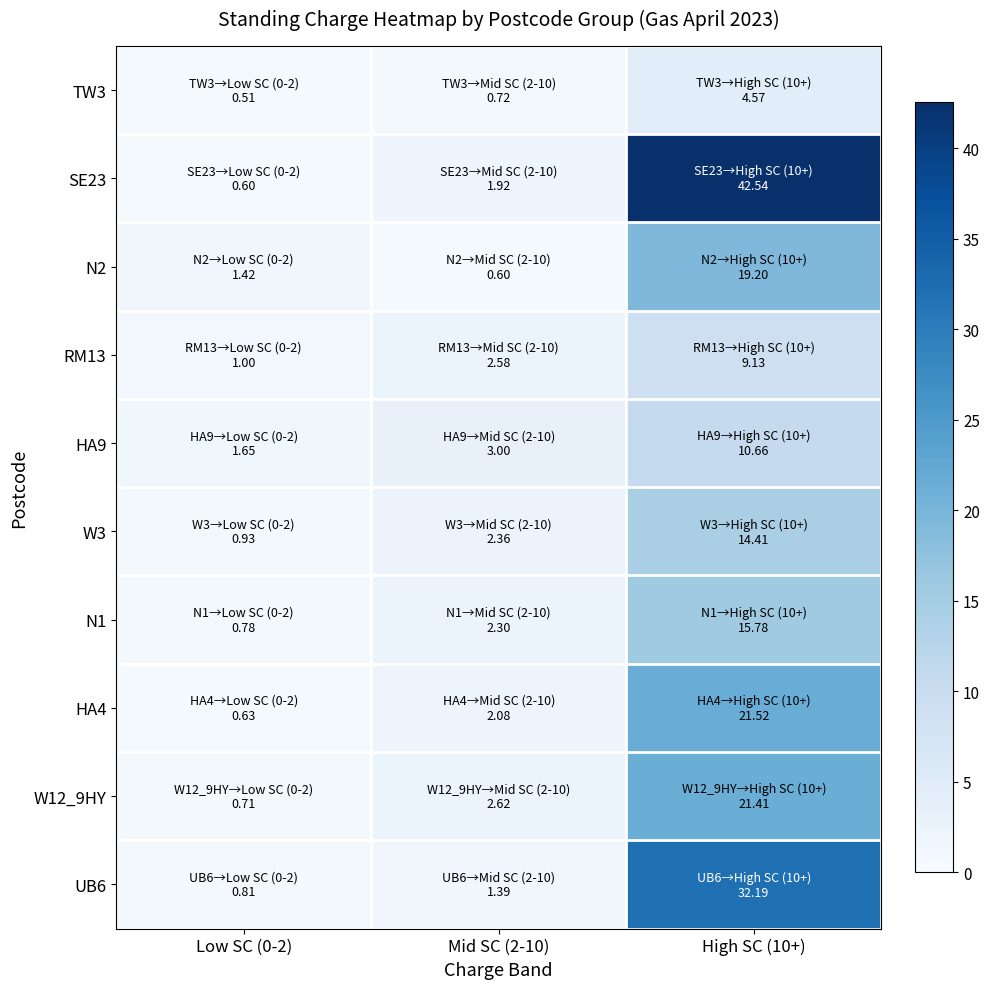

Reading left to right, extract all data points from this chart.

TW3: Low SC (0-2)=0.5	Mid SC (2-10)=0.7	High SC (10+)=4.6
SE23: Low SC (0-2)=0.6	Mid SC (2-10)=1.9	High SC (10+)=42.5
N2: Low SC (0-2)=1.4	Mid SC (2-10)=0.6	High SC (10+)=19.2
RM13: Low SC (0-2)=1.0	Mid SC (2-10)=2.6	High SC (10+)=9.1
HA9: Low SC (0-2)=1.7	Mid SC (2-10)=3.0	High SC (10+)=10.7
W3: Low SC (0-2)=0.9	Mid SC (2-10)=2.4	High SC (10+)=14.4
N1: Low SC (0-2)=0.8	Mid SC (2-10)=2.3	High SC (10+)=15.8
HA4: Low SC (0-2)=0.6	Mid SC (2-10)=2.1	High SC (10+)=21.5
W12_9HY: Low SC (0-2)=0.7	Mid SC (2-10)=2.6	High SC (10+)=21.4
UB6: Low SC (0-2)=0.8	Mid SC (2-10)=1.4	High SC (10+)=32.2